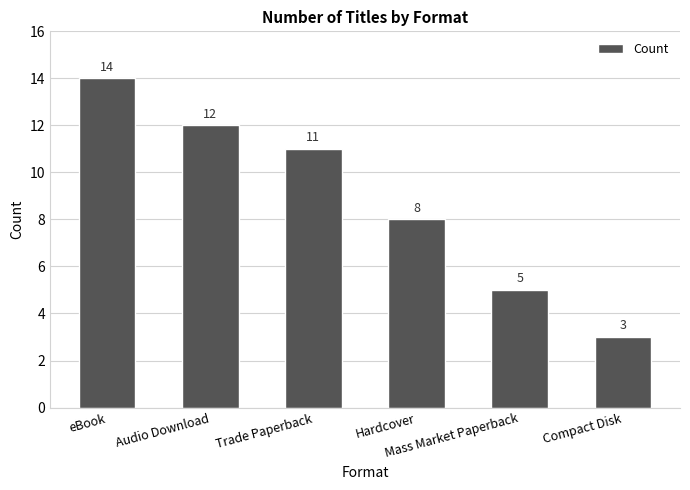

True or false: the data shows 5 at Mass Market Paperback.

True